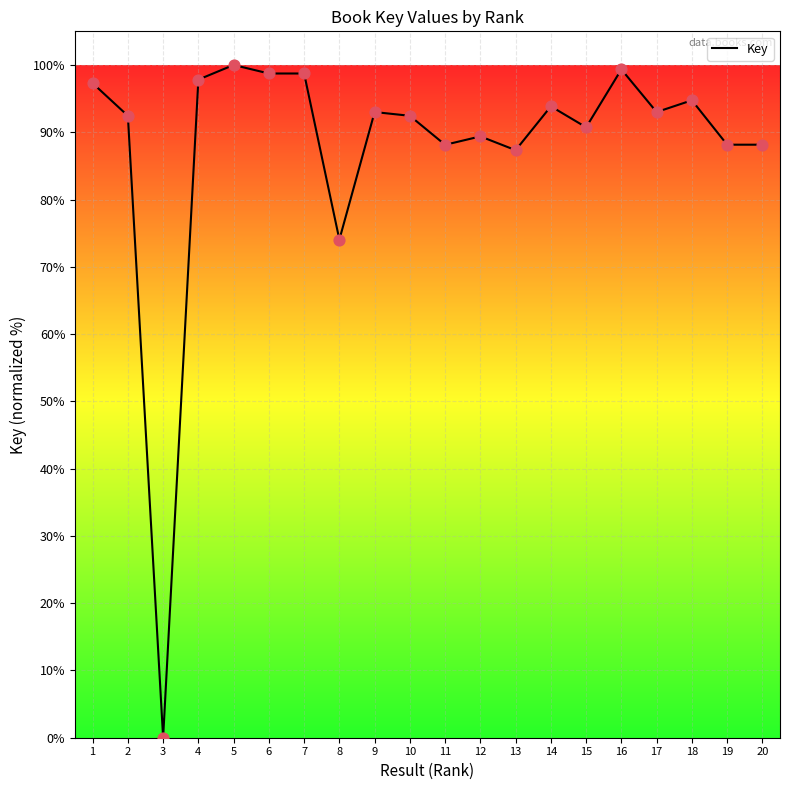

What is the change in value from 10 to 14?

+1.4